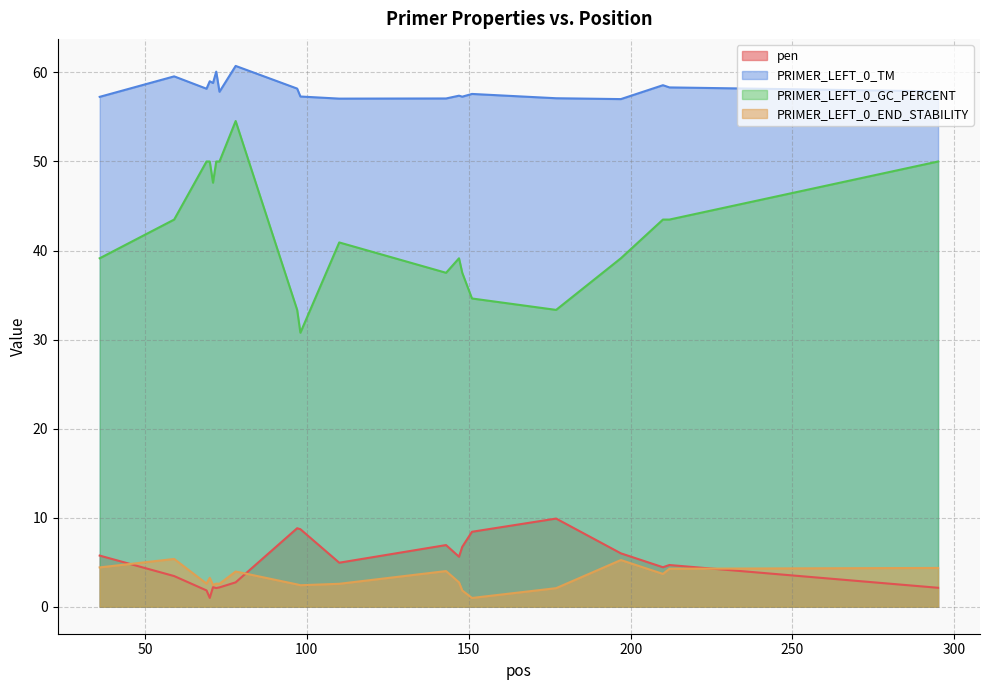

Does the chart display data point markers on the line(s)?

No